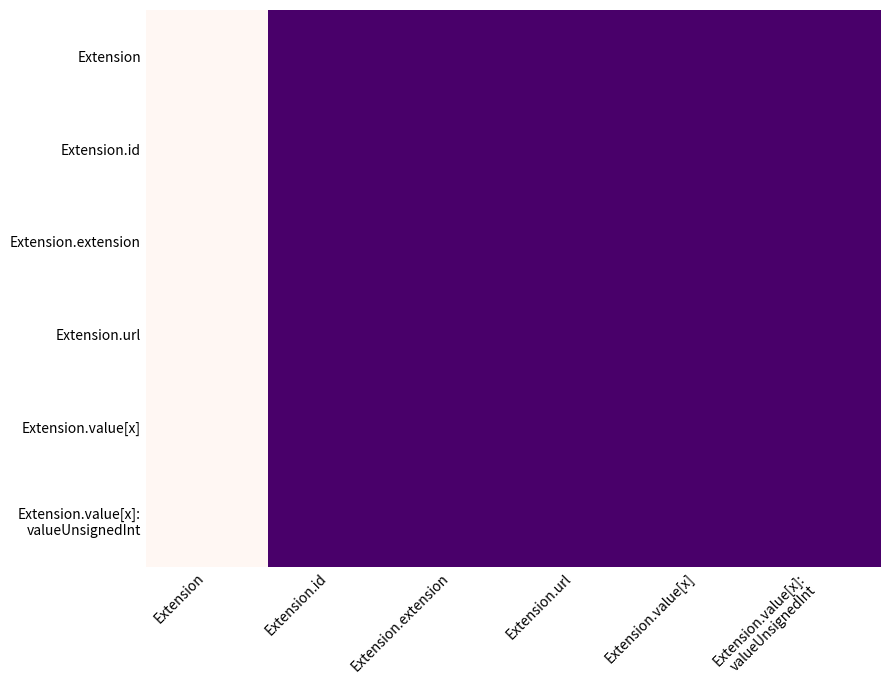

At which category is the sum across all series the highest?

Extension